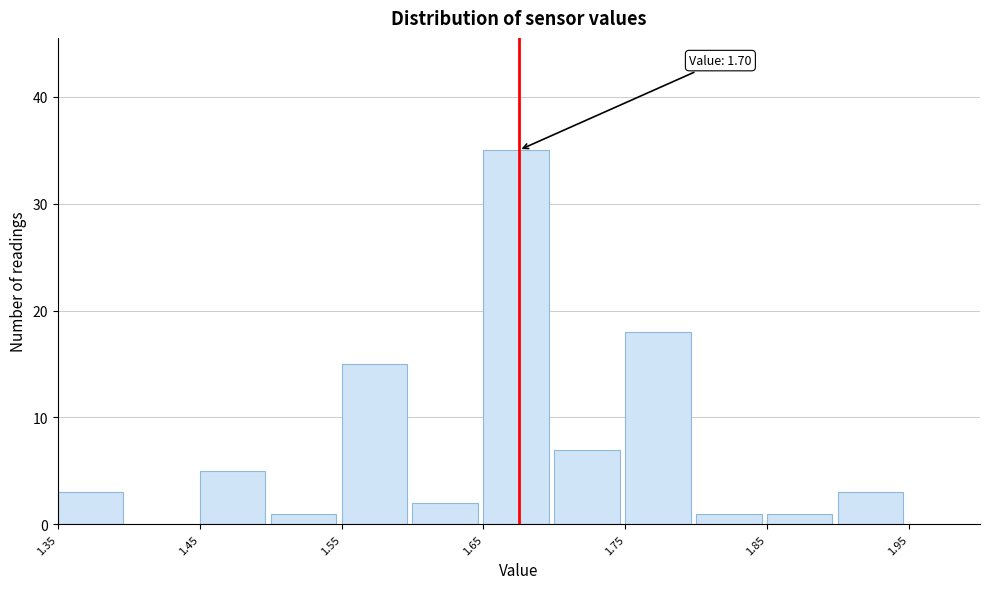

Which range on the x-axis has the tallest bar?

1.65 to 1.70